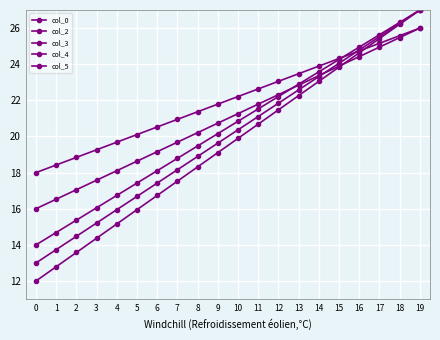

The value of col_2 at 7 is 29.5. True or false?

False